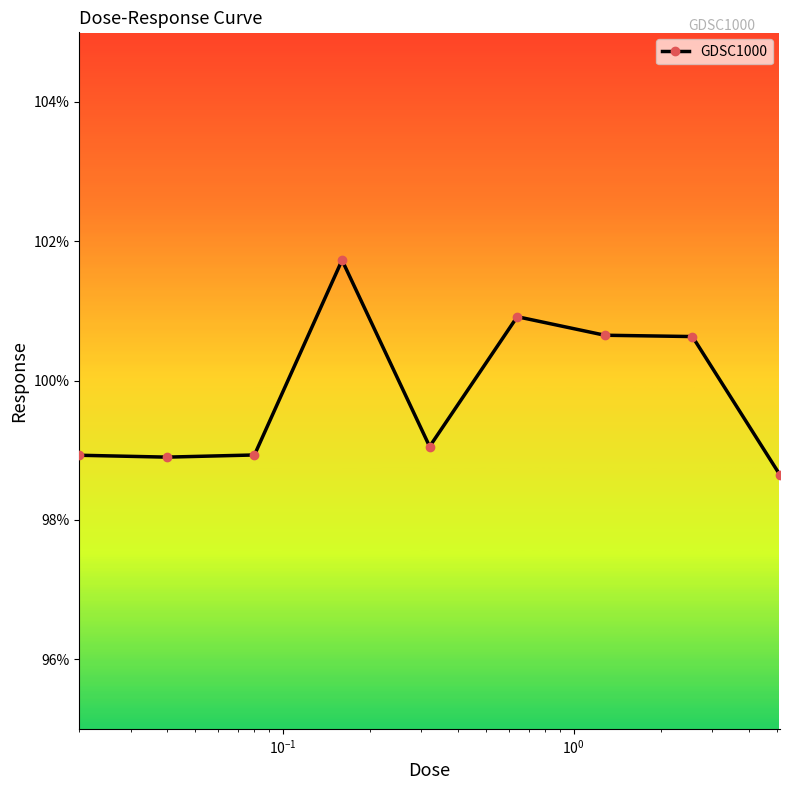

What is the value of the 7th point from the left?

100.7